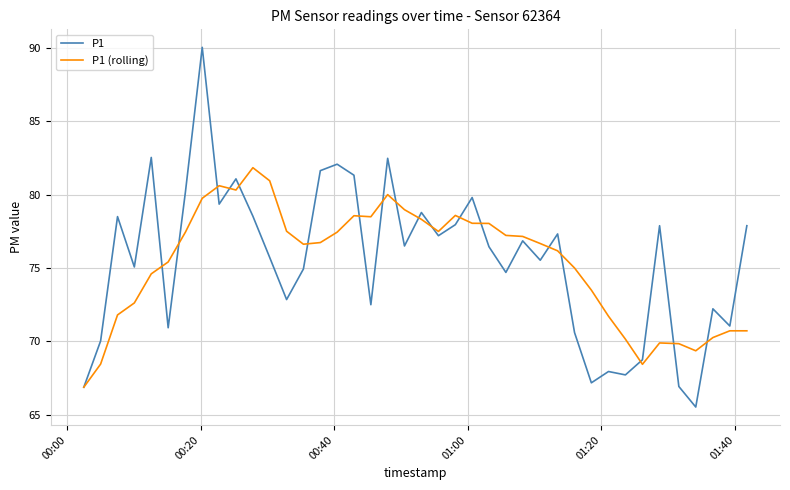

What is the maximum value shown in the chart?

90.0